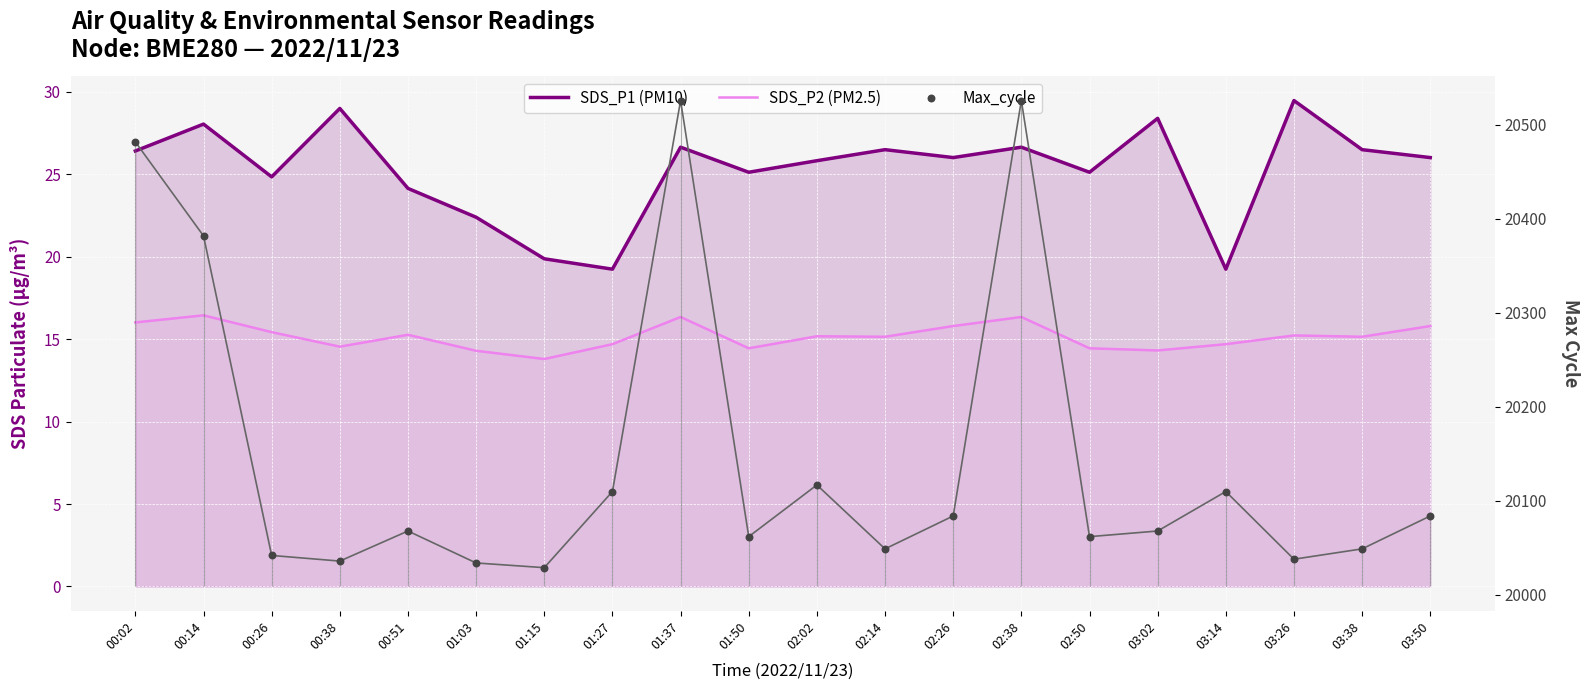

Which series has the largest Y range (max minus min)?

Max_cycle